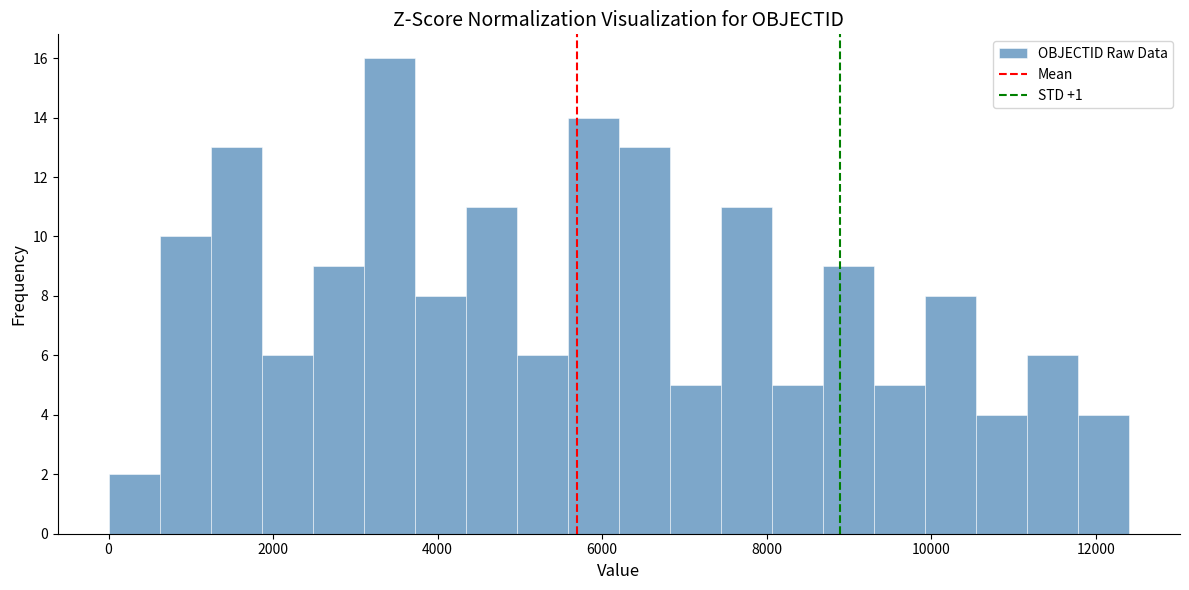

Around what value on the x-axis is the tallest bar? Give the approximate position of its centre, as read against the axis.

3400